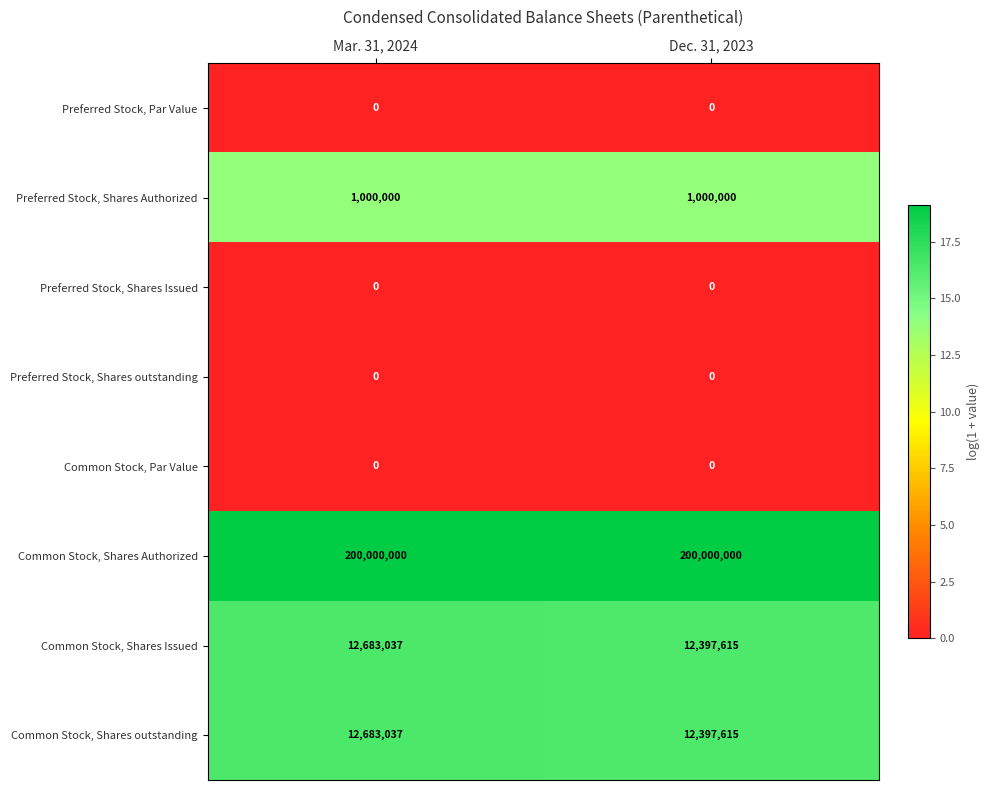

Reading left to right, extract all data points from this chart.

Preferred Stock, Par Value: Mar. 31, 2024=0	Dec. 31, 2023=0
Preferred Stock, Shares Authorized: Mar. 31, 2024=1000000	Dec. 31, 2023=1000000
Preferred Stock, Shares Issued: Mar. 31, 2024=0	Dec. 31, 2023=0
Preferred Stock, Shares outstanding: Mar. 31, 2024=0	Dec. 31, 2023=0
Common Stock, Par Value: Mar. 31, 2024=0	Dec. 31, 2023=0
Common Stock, Shares Authorized: Mar. 31, 2024=200000000	Dec. 31, 2023=200000000
Common Stock, Shares Issued: Mar. 31, 2024=12683037	Dec. 31, 2023=12397615
Common Stock, Shares outstanding: Mar. 31, 2024=12683037	Dec. 31, 2023=12397615